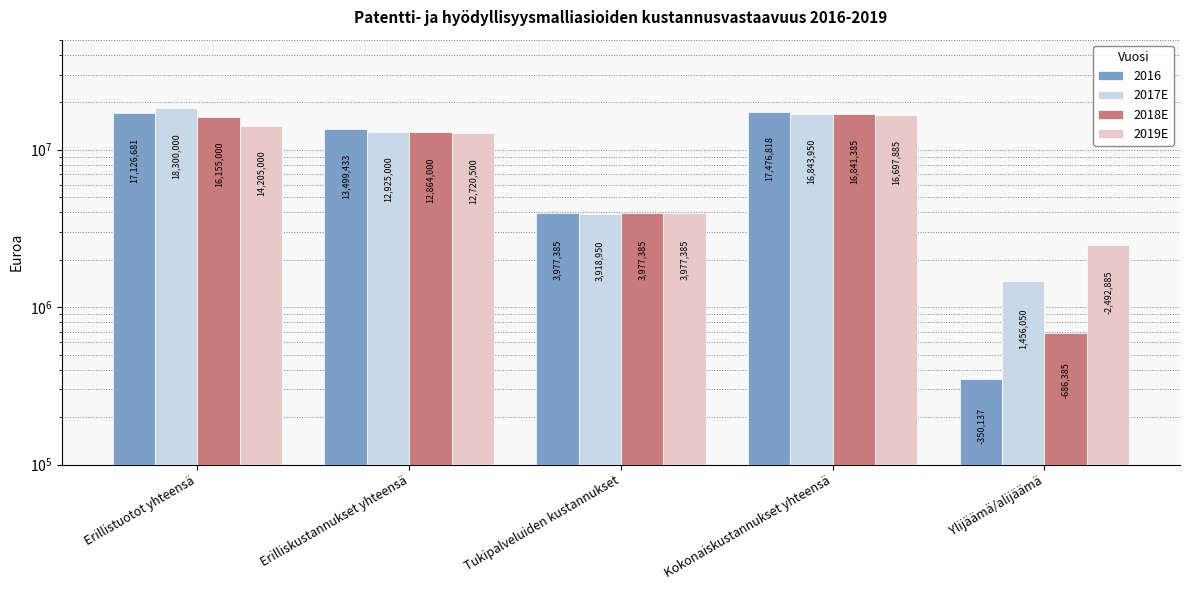

Does the chart contain any negative values?

No